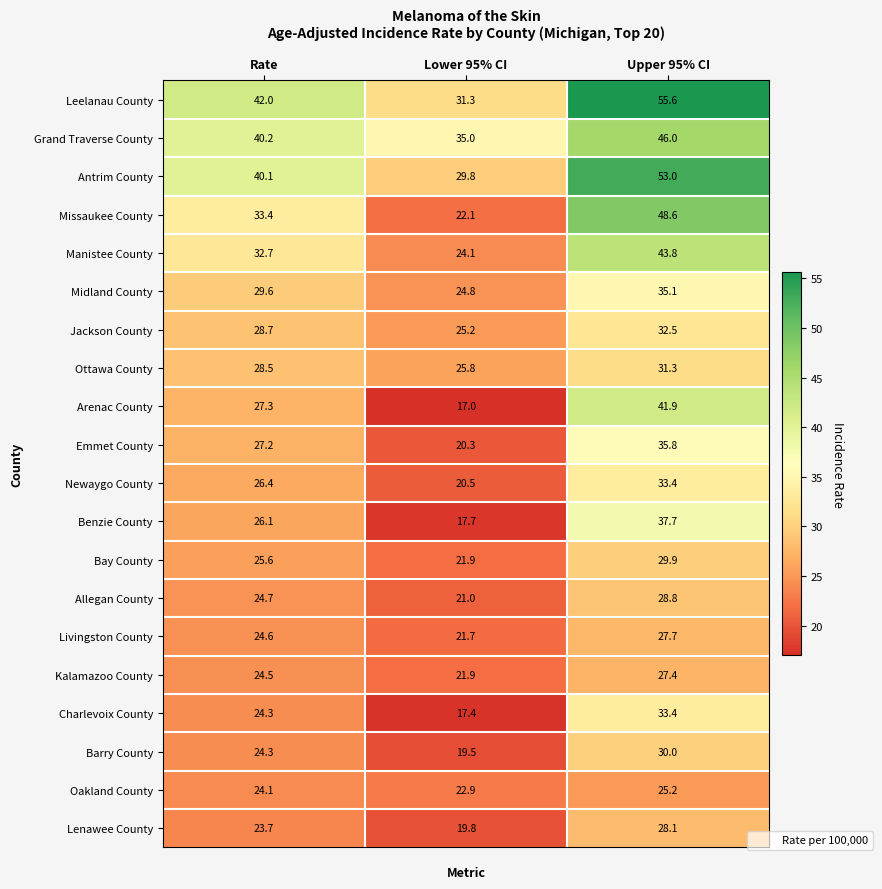

Which series has the widest spread of values?

Missaukee County